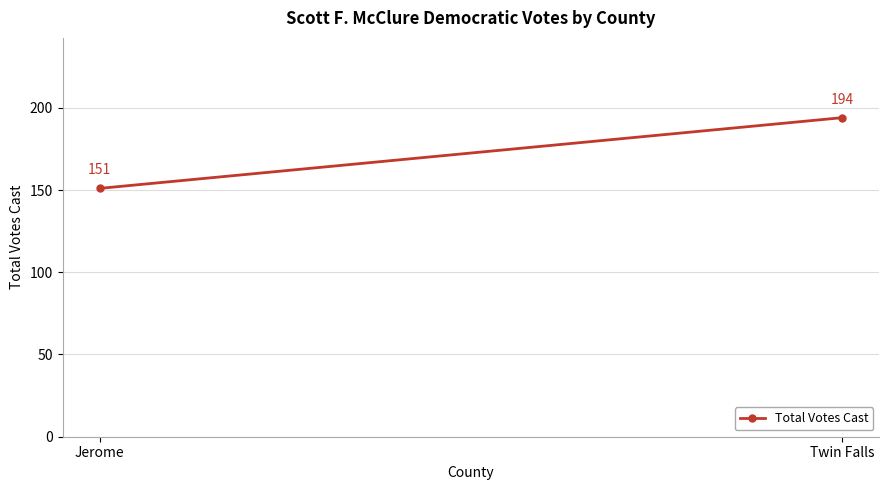

What is the sum of the values at Twin Falls and Jerome?

345